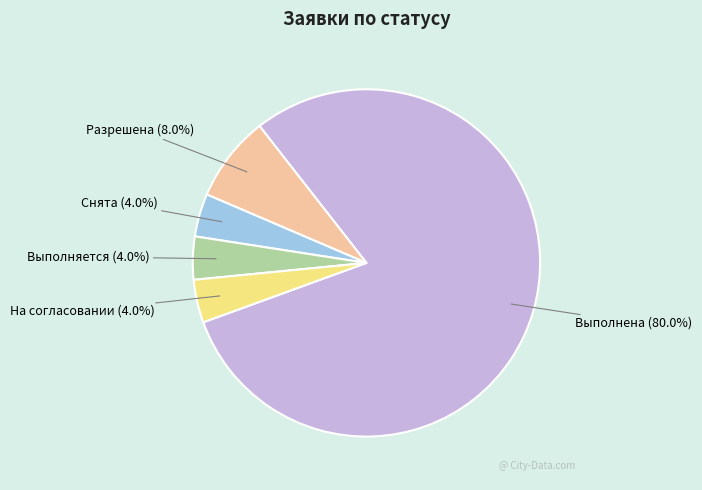

To the nearest percent, what is the difference between the largest and smallest slice percentages?

76%